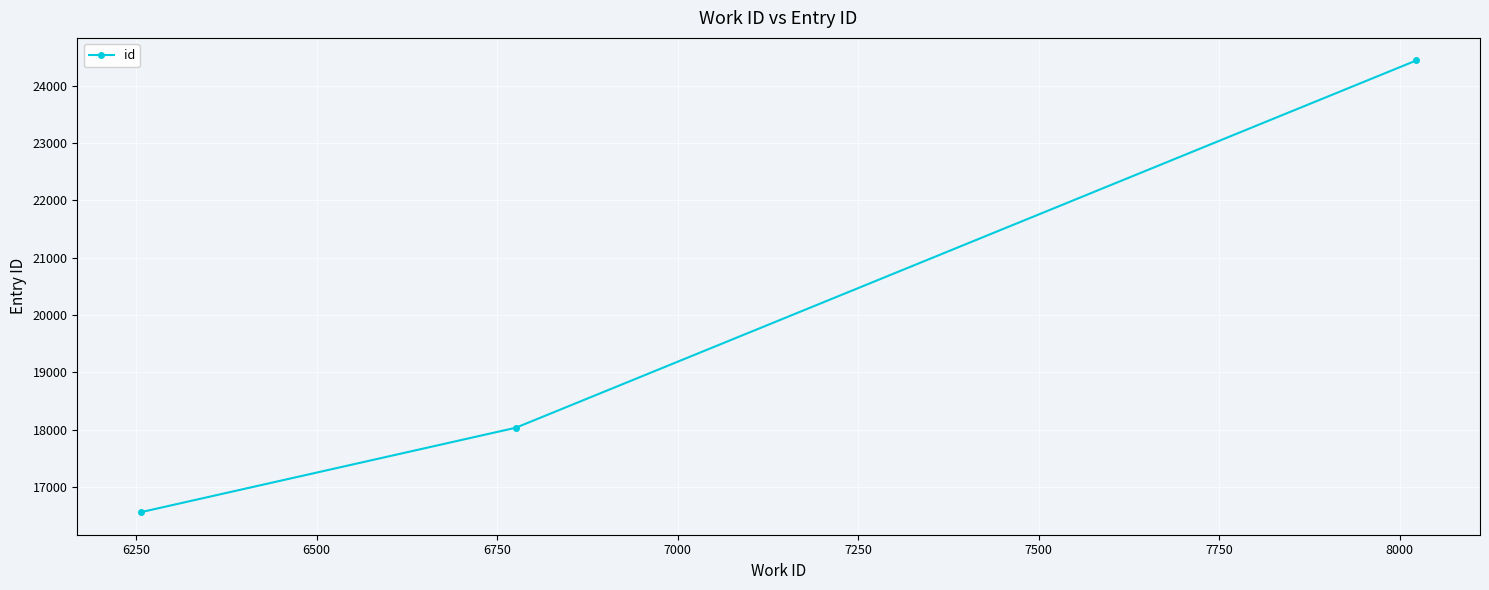

Reading left to right, list all the values displayed in this chart.

16560	18033	24443